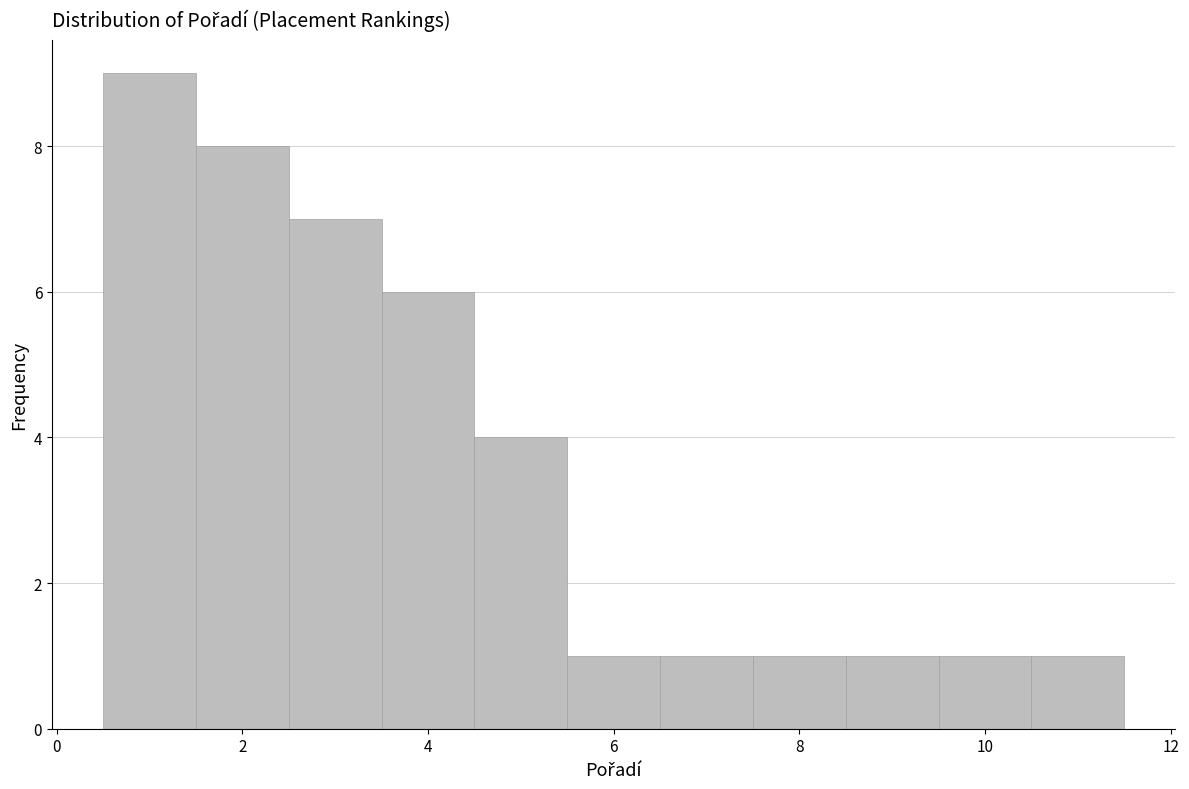

Reading left to right, list every bar in this chart as the range it spans on the x-axis followed by its height. Neither the bar edges nor the heights are printed on the chart, so give them approximately, as read against the axes.

0.5 to 1.5: 9
1.5 to 2.5: 8
2.5 to 3.5: 7
3.5 to 4.5: 6
4.5 to 5.5: 4
5.5 to 6.5: 1
6.5 to 7.5: 1
7.5 to 8.5: 1
8.5 to 9.5: 1
9.5 to 10.5: 1
10.5 to 11.5: 1